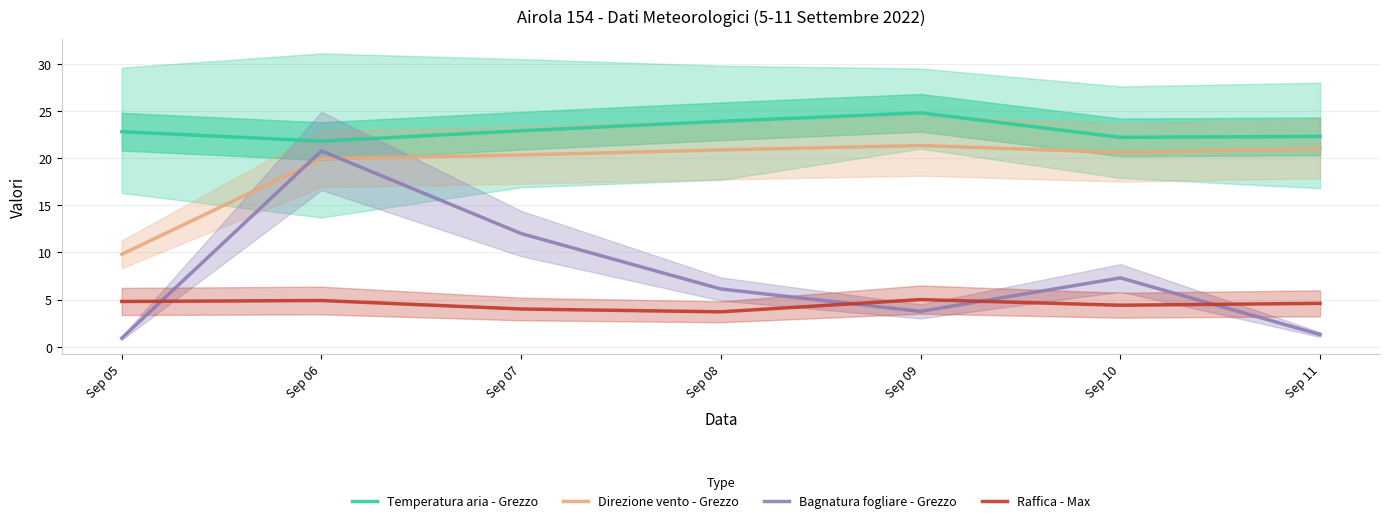

Reading left to right, extract all data points from this chart.

Temperatura aria - Grezzo: Sep 05=22.8	Sep 06=21.8	Sep 07=22.9	Sep 08=23.9	Sep 09=24.8	Sep 10=22.2	Sep 11=22.3
Direzione vento - Grezzo: Sep 05=9.8	Sep 06=19.9	Sep 07=20.3	Sep 08=20.9	Sep 09=21.3	Sep 10=20.6	Sep 11=21.0
Bagnatura fogliare - Grezzo: Sep 05=0.9	Sep 06=20.8	Sep 07=12.0	Sep 08=6.1	Sep 09=3.7	Sep 10=7.3	Sep 11=1.3
Raffica - Max: Sep 05=4.8	Sep 06=4.9	Sep 07=4.0	Sep 08=3.7	Sep 09=5.0	Sep 10=4.4	Sep 11=4.6